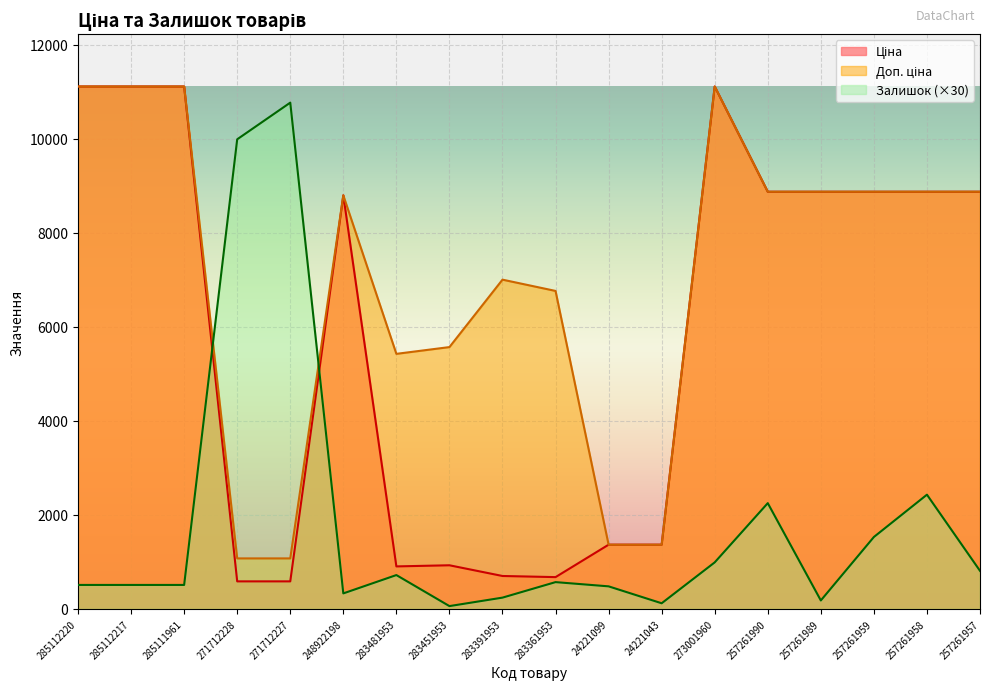

Where is Доп. ціна nearest to the value 6094?

283451953